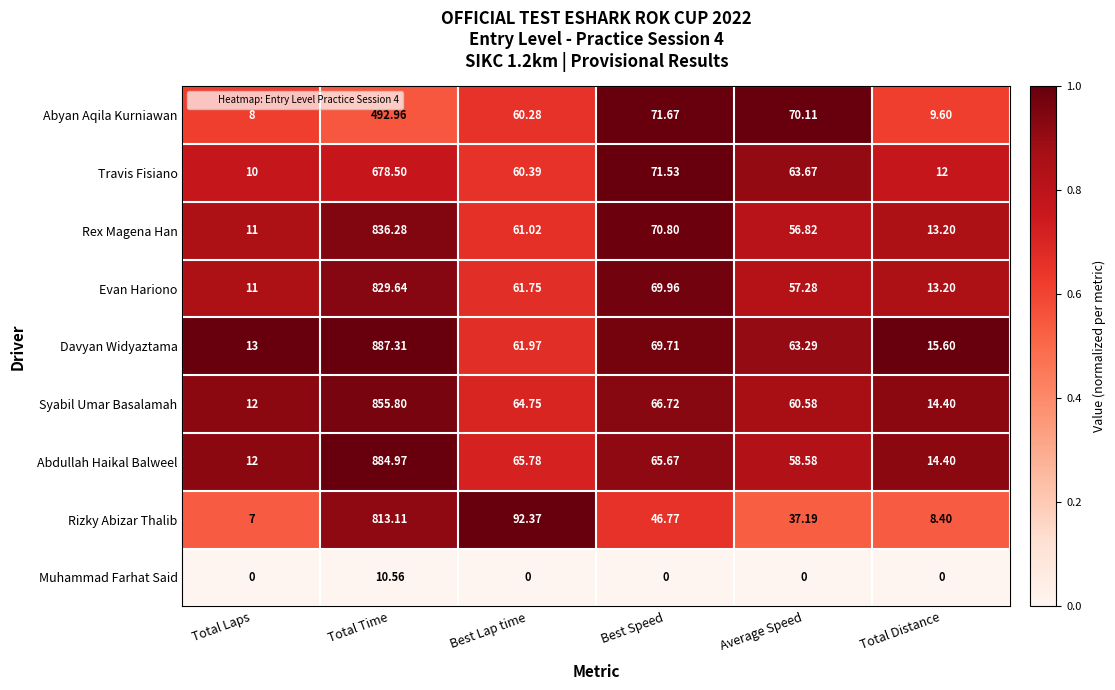

Which series has the largest range (max minus min)?

Davyan Widyaztama